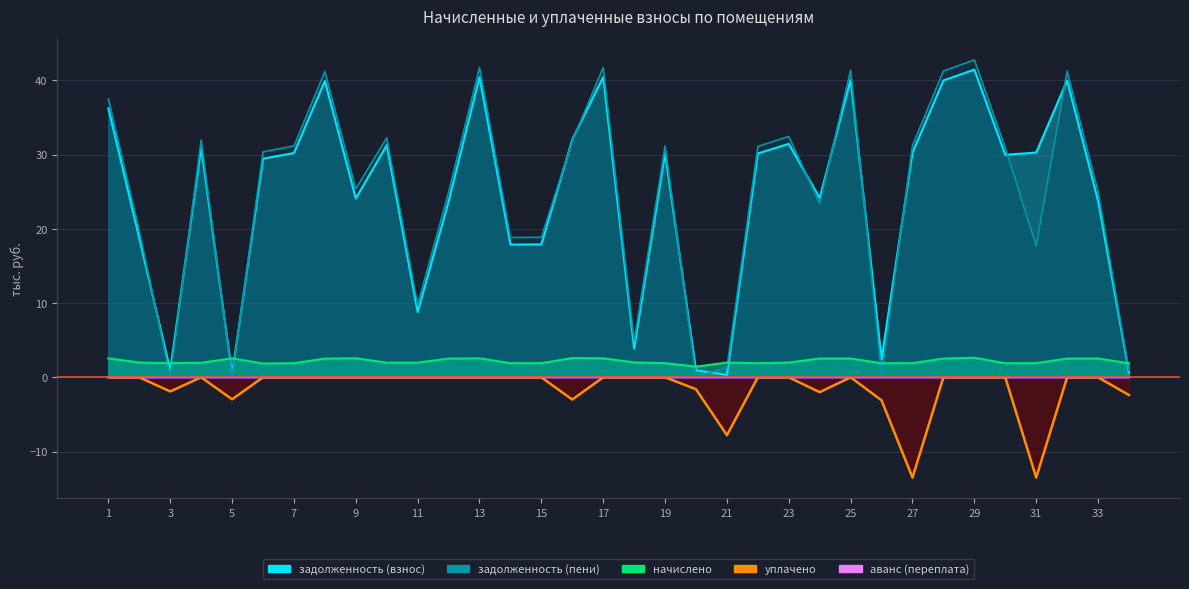

Where is the first local maximum for начислено?

5